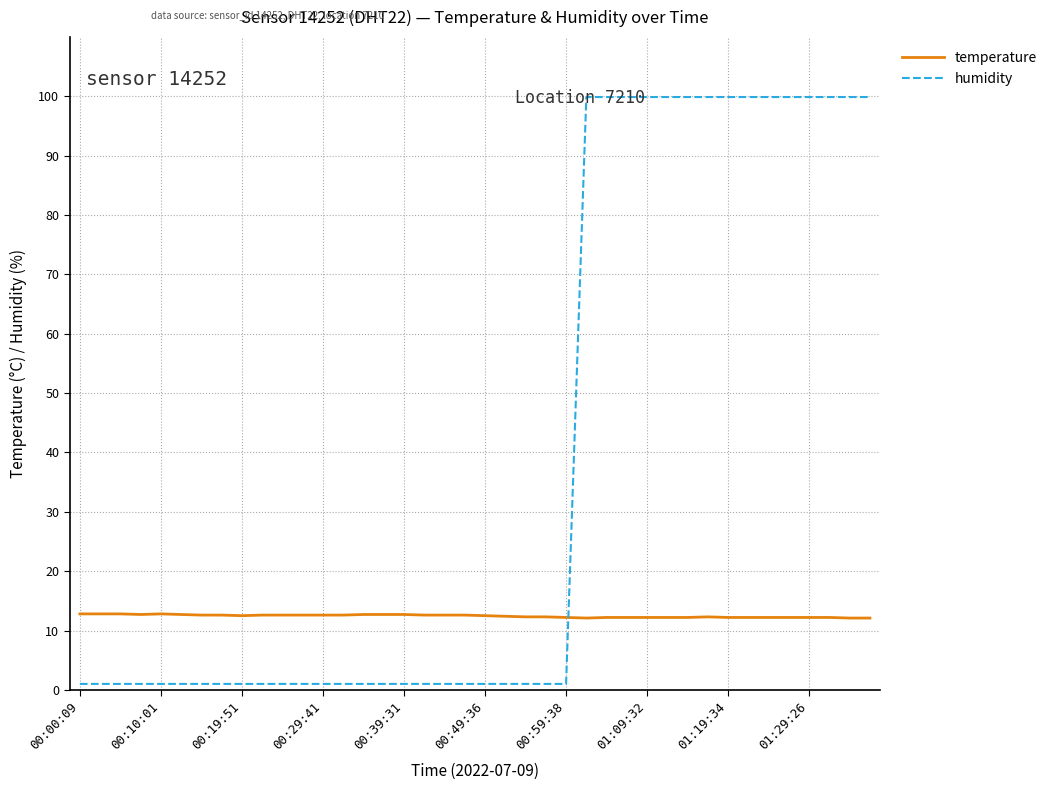

What is the maximum value for temperature?

12.8